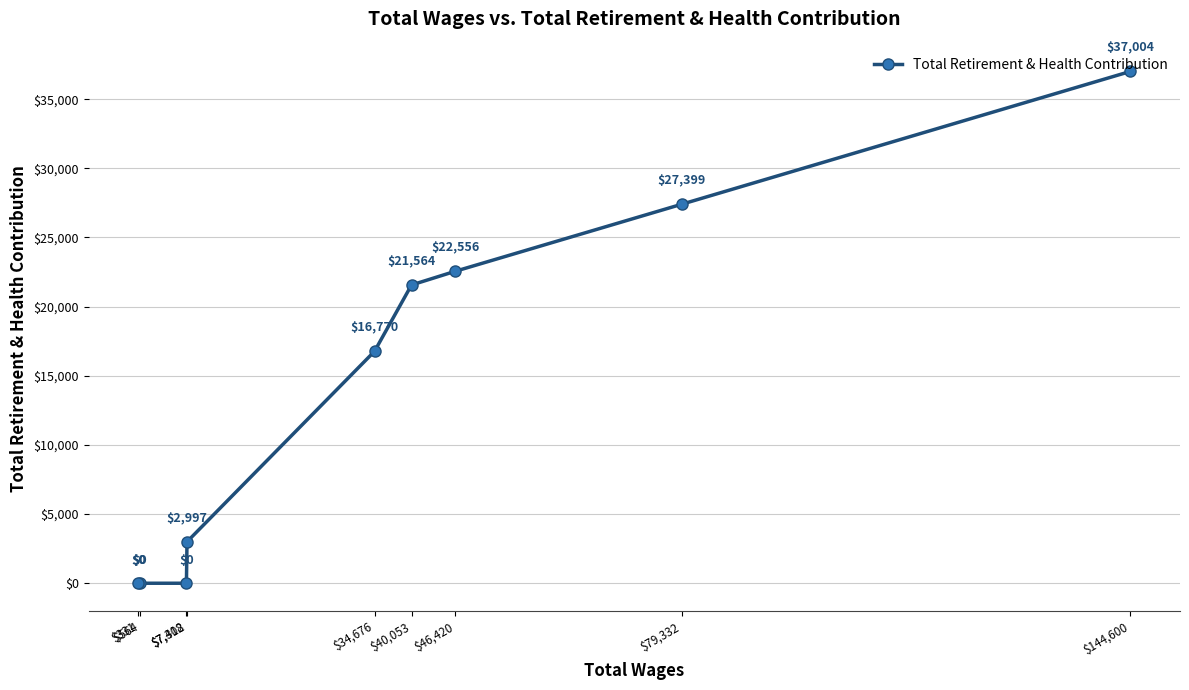

List the labels in order of value, largest first.

$144,600, $79,332, $46,420, $40,053, $34,676, $7,402, $7,318, $564, $331